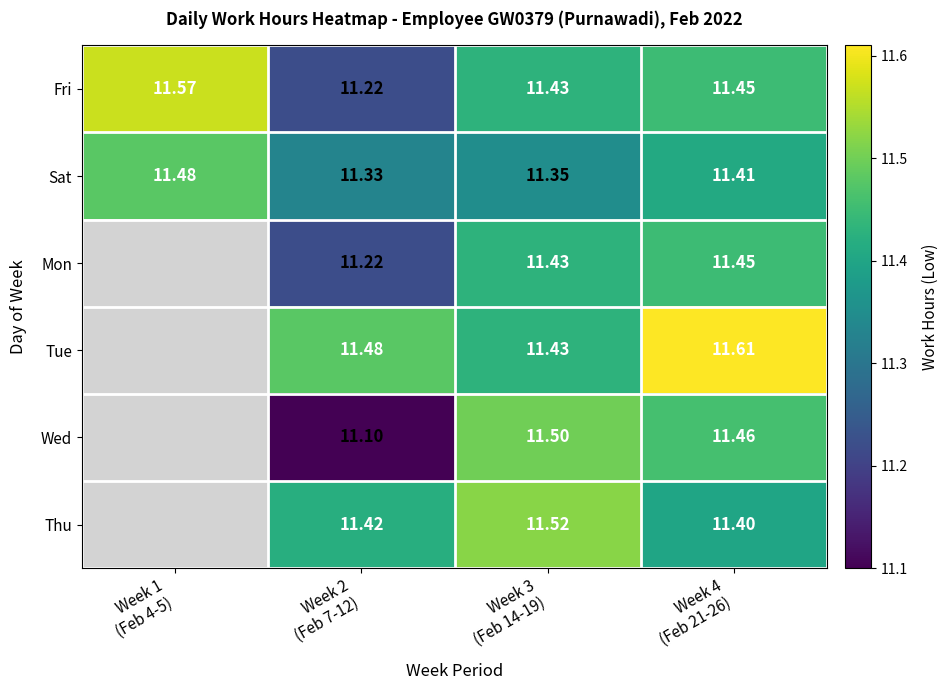

Rank the series at Week 4 (Feb 21-26) from lowest to highest value.

Thu, Sat, Fri, Mon, Wed, Tue